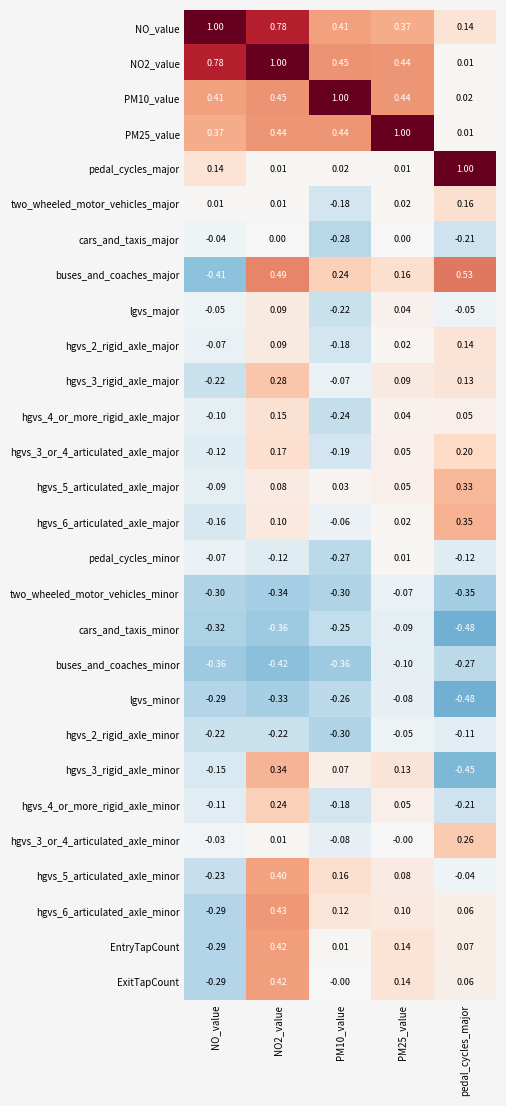

Which series changed the most between NO_value and PM10_value?

buses_and_coaches_major